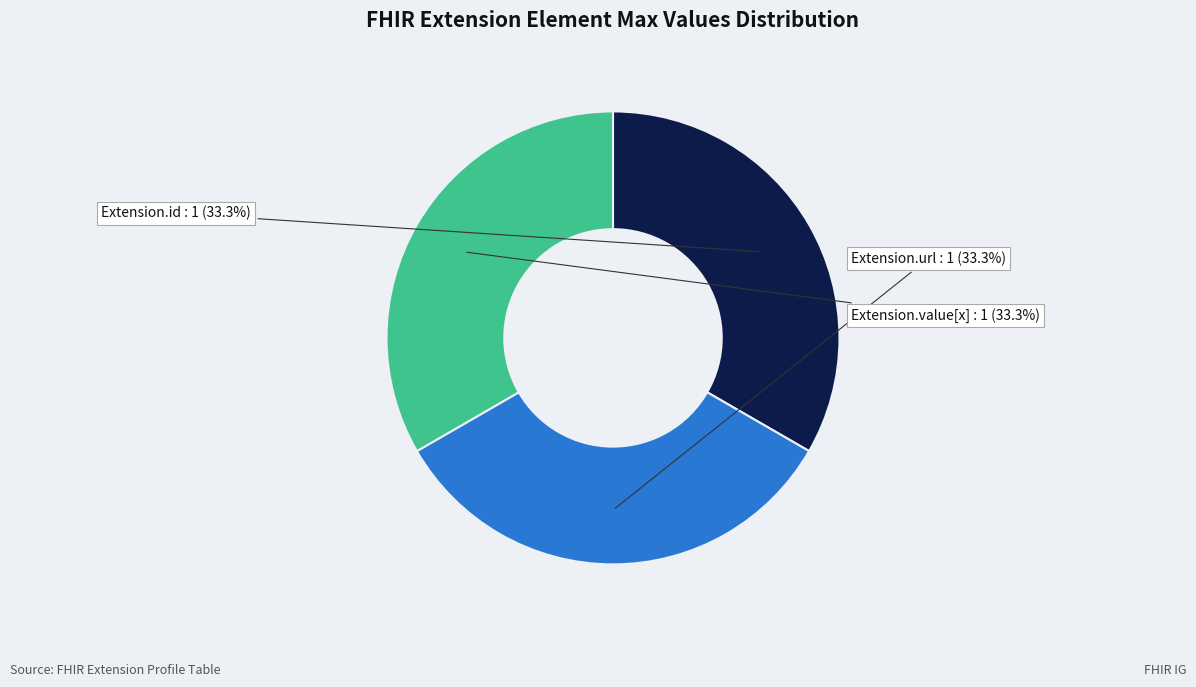

Does any single category account for the majority?

No